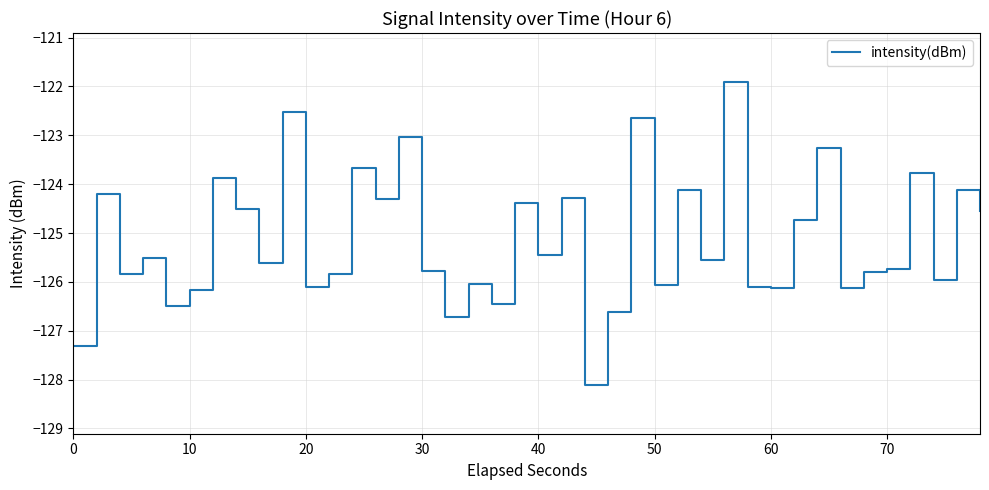

What is the minimum value shown in the chart?

-128.1